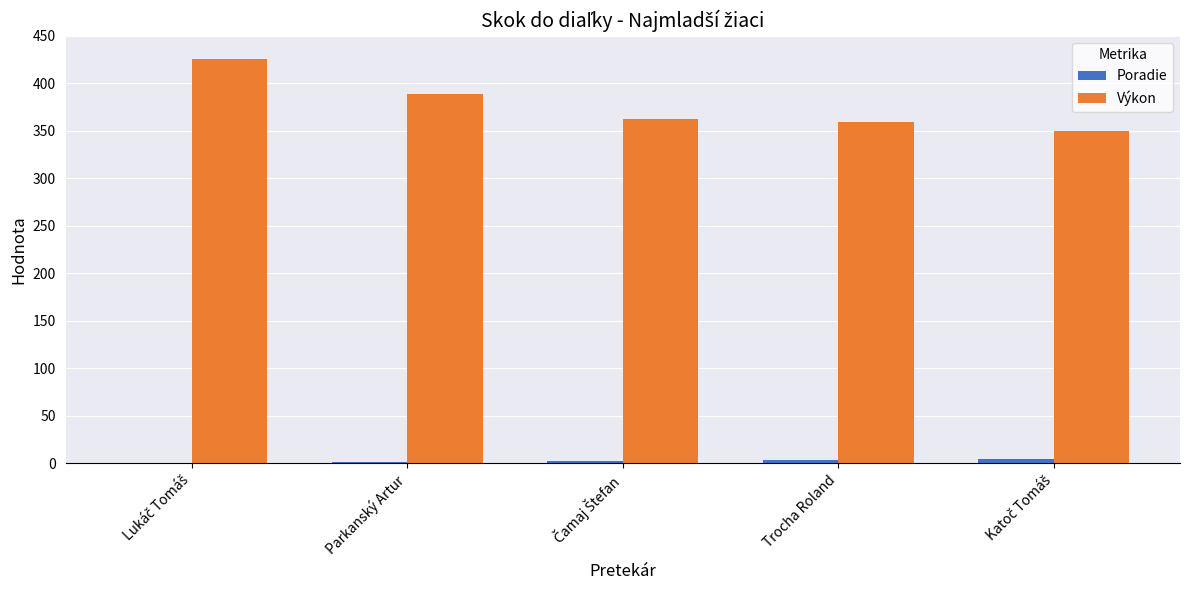

Count the number of categories in the chart.

5